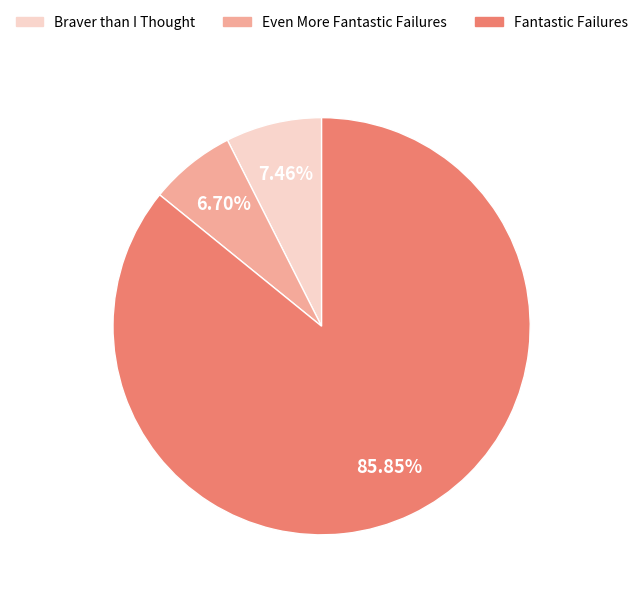

Which slice is the largest?

Fantastic Failures